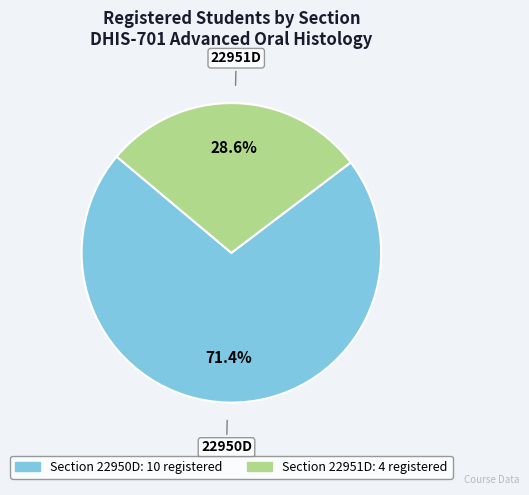

Does any single category account for the majority?

Yes